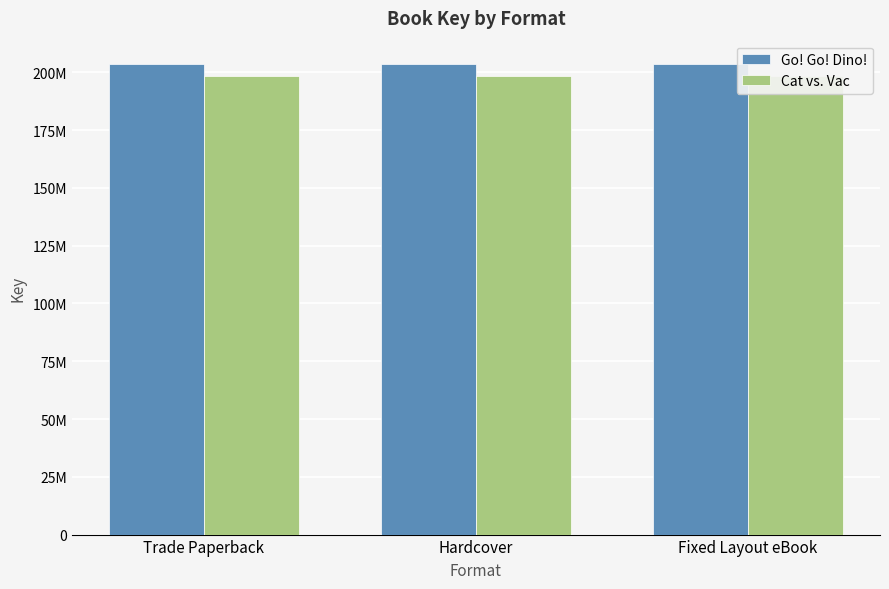

Reading left to right, list all the values displayed in this chart.

Go! Go! Dino!: Trade Paperback=203534236	Hardcover=203534236	Fixed Layout eBook=203534236
Cat vs. Vac: Trade Paperback=198532210	Hardcover=198532210	Fixed Layout eBook=198532210